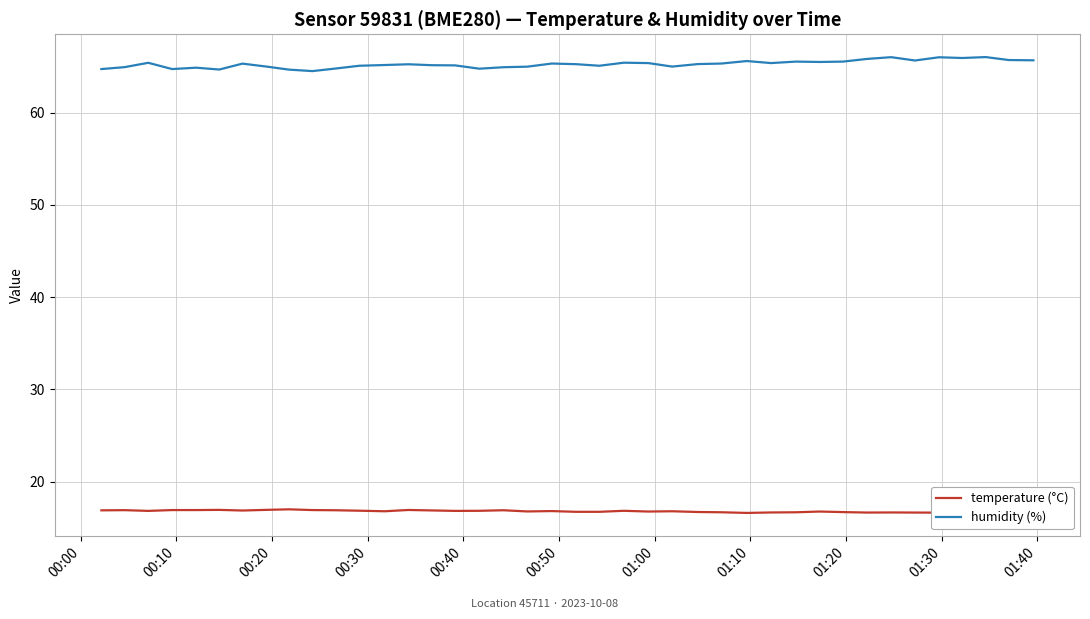

Which series has the largest total across all categories?

humidity (%)